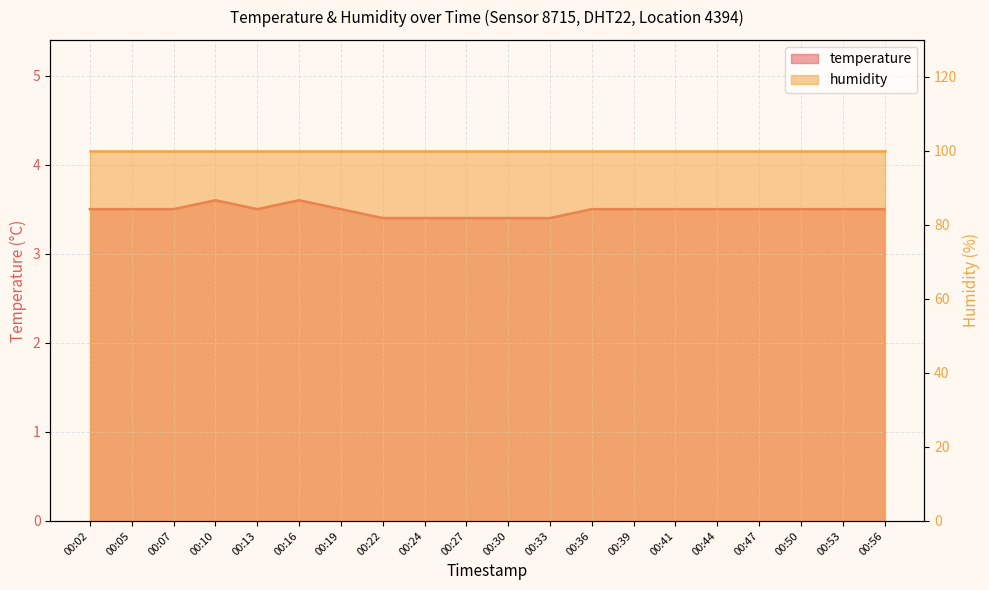

Where is the first local minimum?

00:13